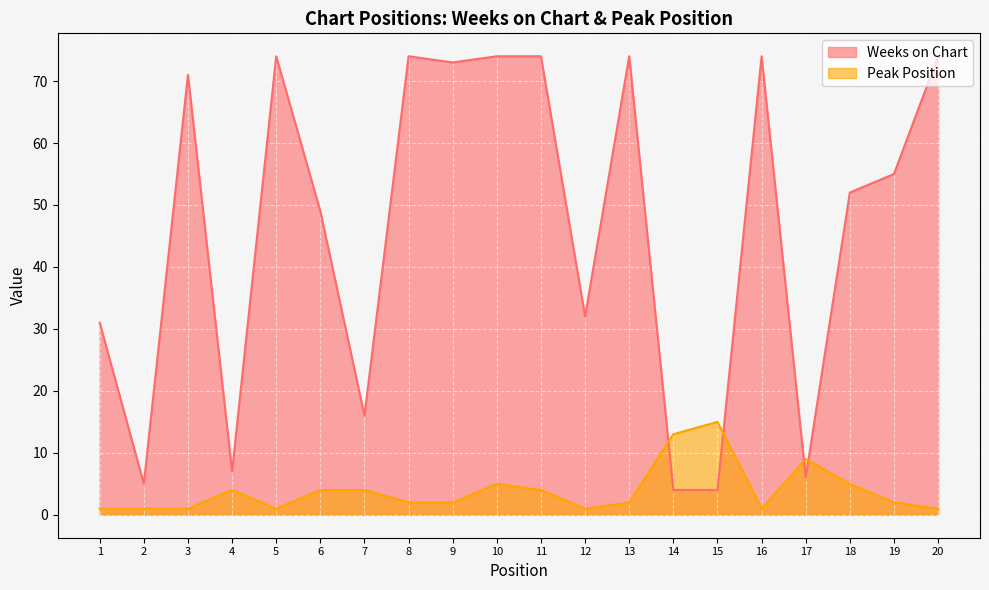

At which label is Peak Position closest to 8?

17